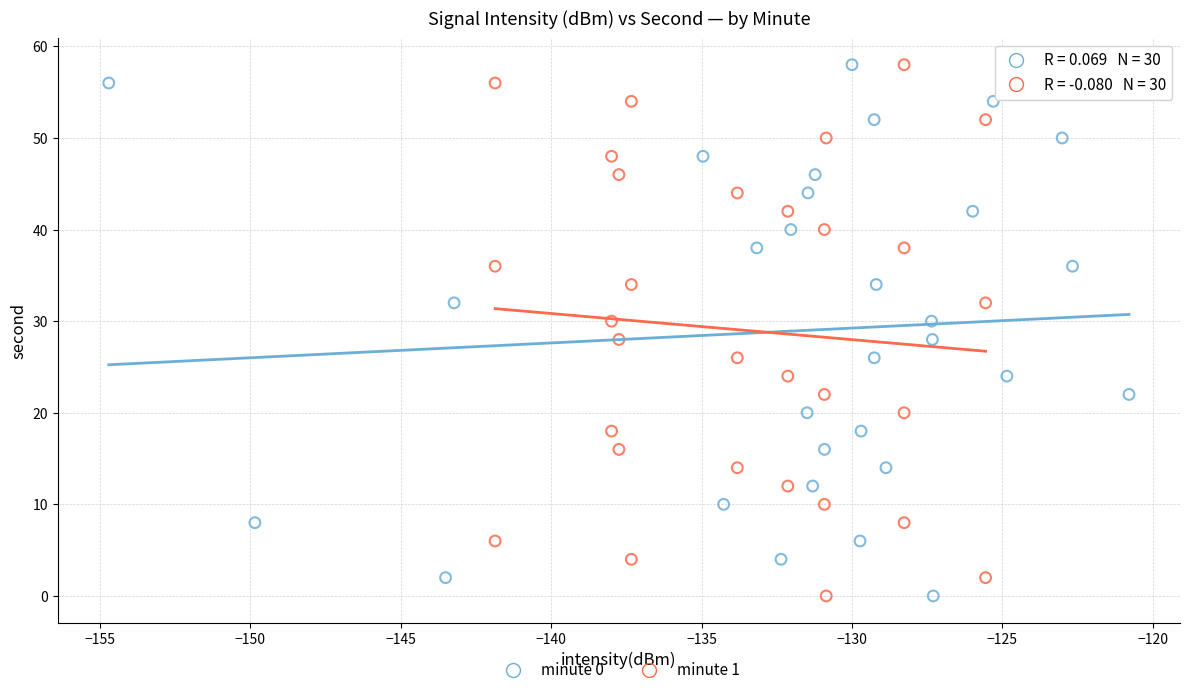

What are all the series names shown in the legend?

minute 0, minute 1